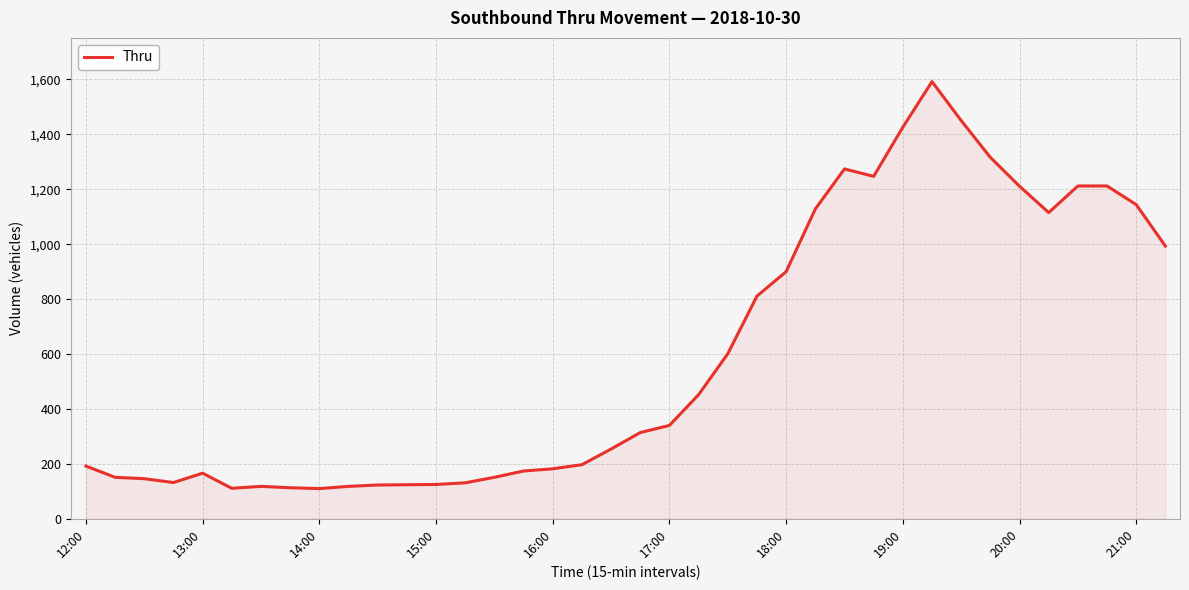

What is the greatest value displayed?

1592